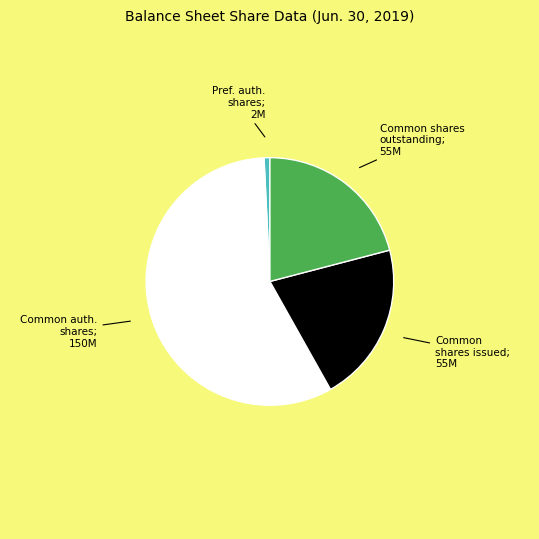

Does any single category account for the majority?

Yes